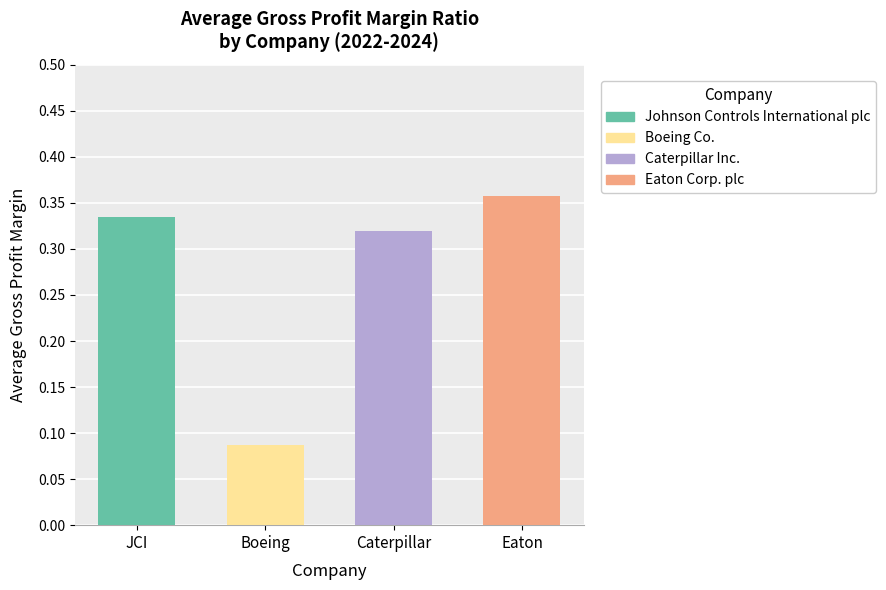

Which series has the largest total across all categories?

Eaton Corp. plc